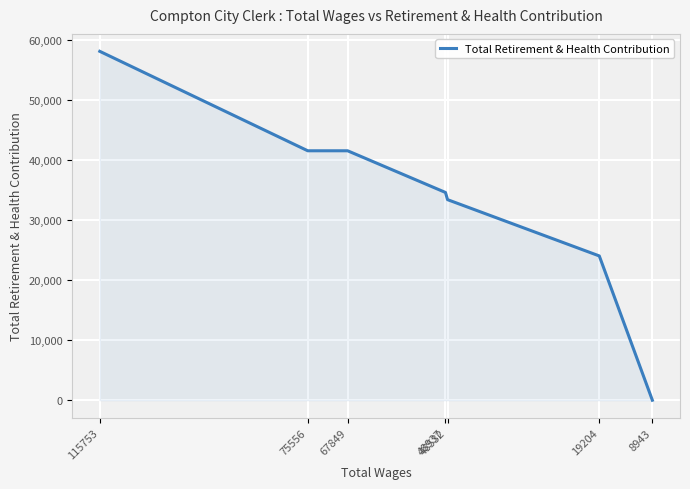

How many values are above zero?

6